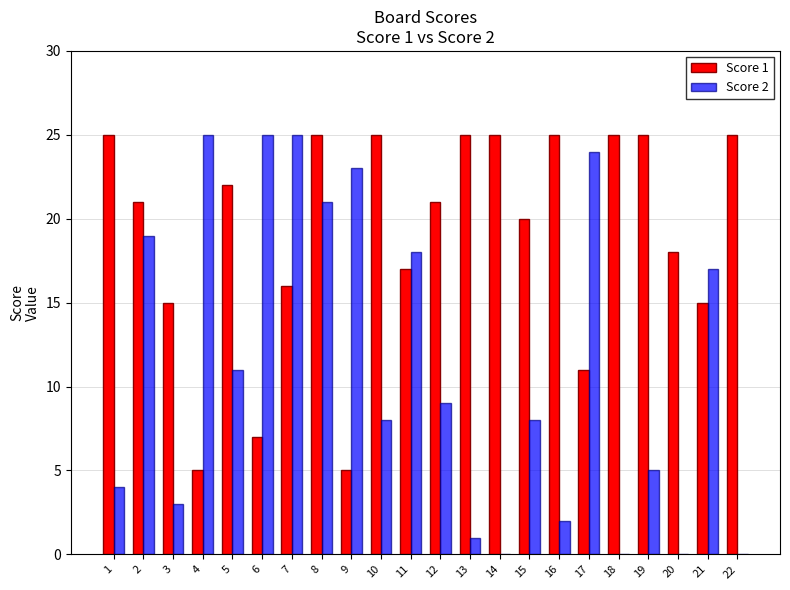

Between 3 and 7, which series saw the biggest shift?

Score 2